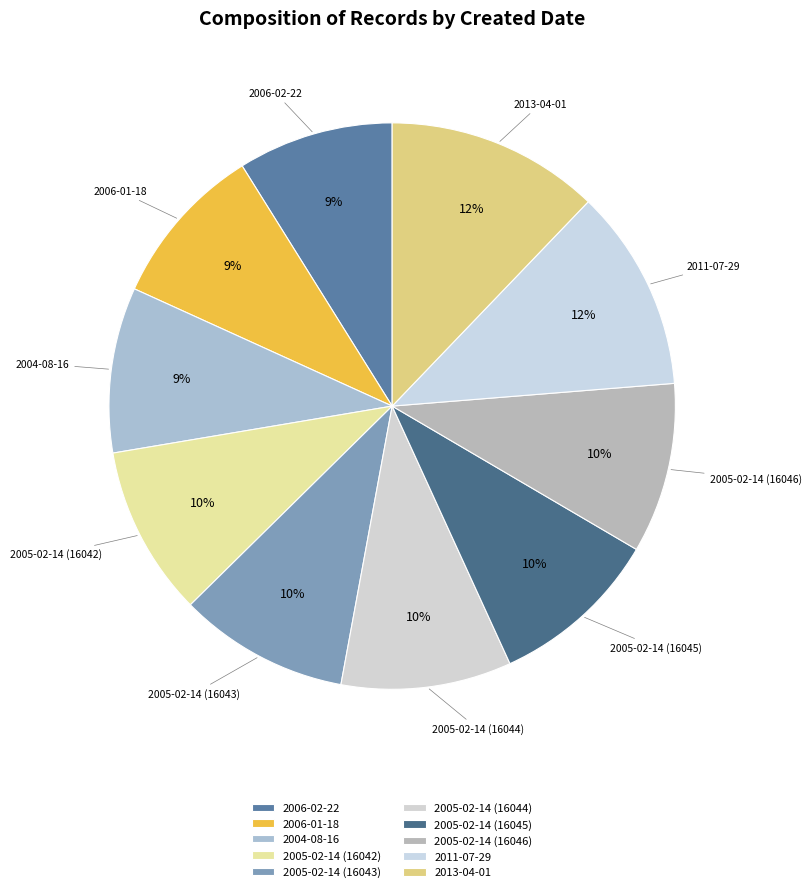

Which category has the smallest portion of the pie?

2006-02-22